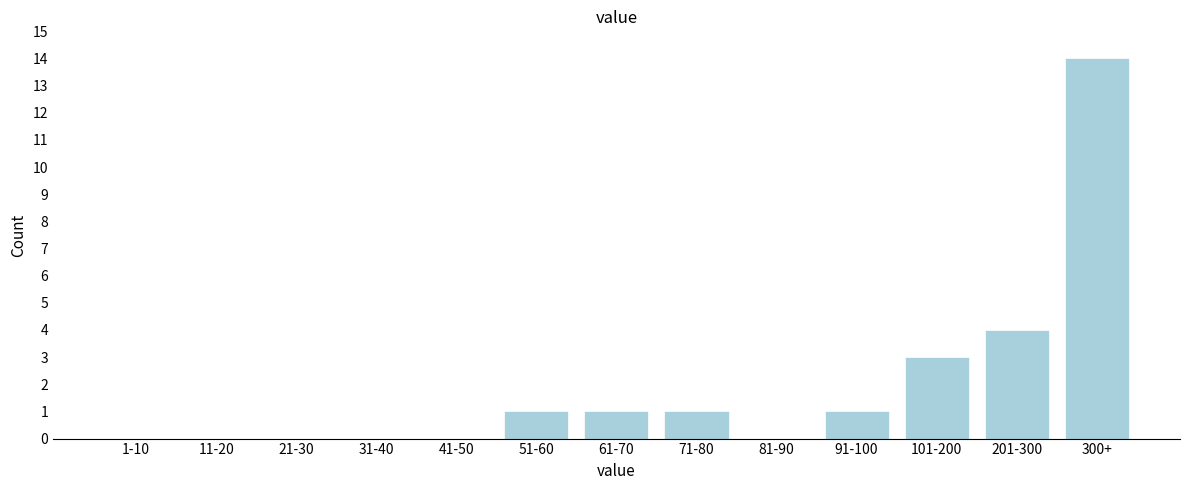

Reading left to right, extract all data points from this chart.

1-10=0	11-20=0	21-30=0	31-40=0	41-50=0	51-60=1	61-70=1	71-80=1	81-90=0	91-100=1	101-200=3	201-300=4	300+=14